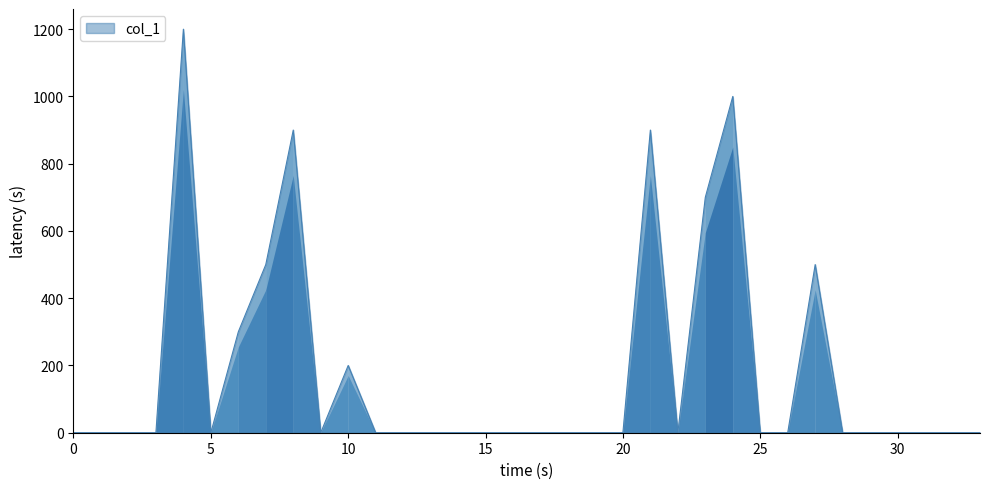

What is the difference between the maximum and minimum values?

1200